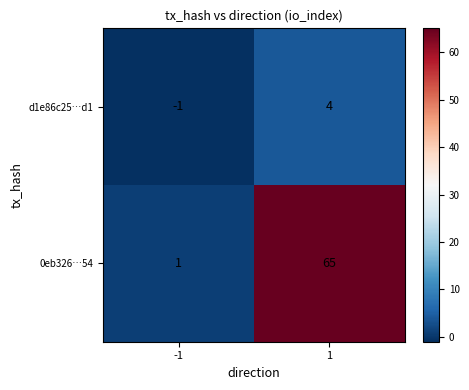

Reading left to right, list all the values displayed in this chart.

d1e86c25…d1: -1=-1	1=4
0eb326…54: -1=1	1=65